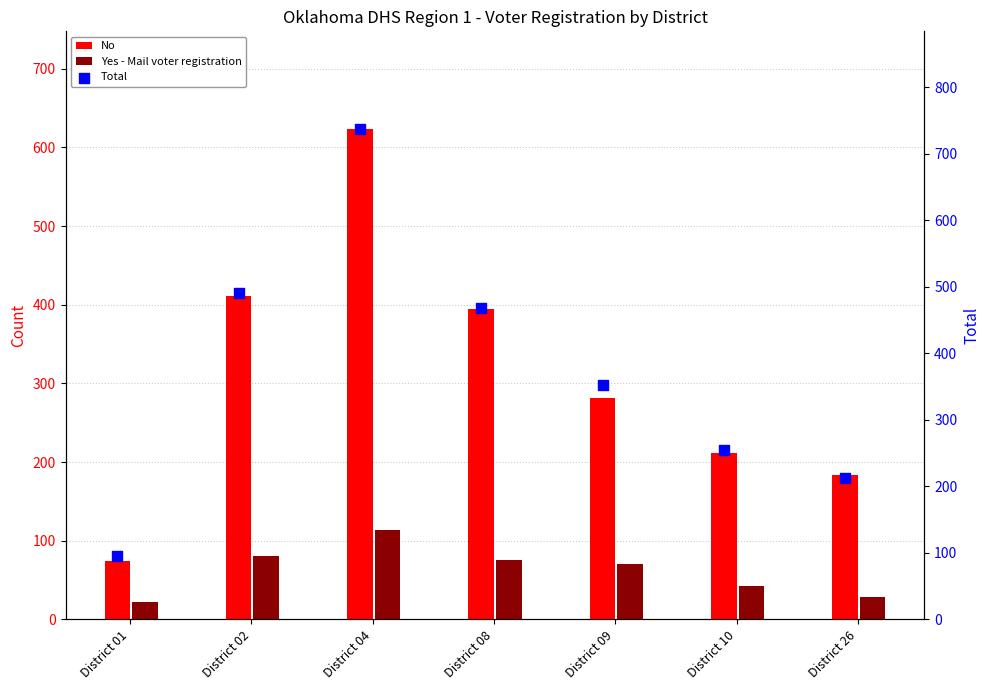

Which series has the largest total across all categories?

Total